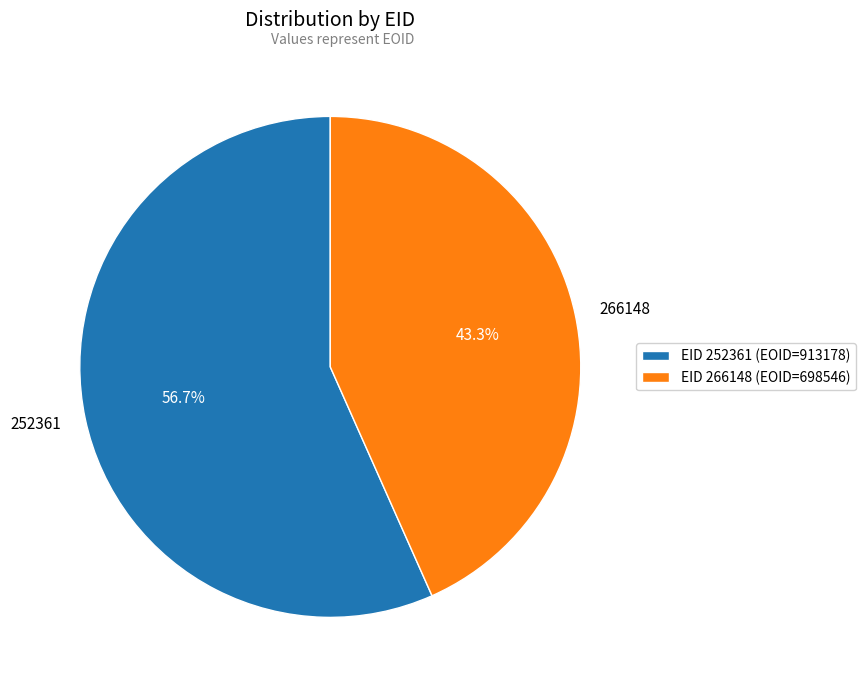

Which has a higher value, 252361 or 266148?

252361